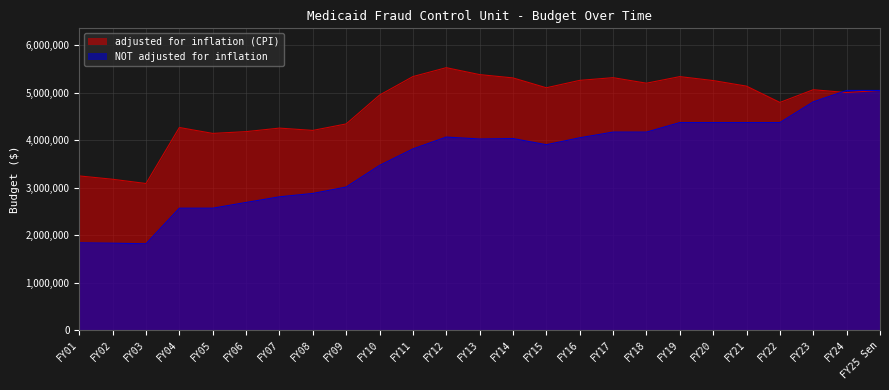

Reading left to right, transcribe all the data shown in this chart.

adjusted for inflation (CPI): FY01=3245676	FY02=3175740	FY03=3086073	FY04=4266326	FY05=4141881	FY06=4179453	FY07=4253490	FY08=4205221	FY09=4341613	FY10=4948754	FY11=5339422	FY12=5527006	FY13=5381044	FY14=5311246	FY15=5103562	FY16=5259642	FY17=5316420	FY18=5199856	FY19=5338580	FY20=5255518	FY21=5137912	FY22=4794455	FY23=5062544	FY24=5002952	FY25 Sen=5047180
NOT adjusted for inflation: FY01=1836486	FY02=1828733	FY03=1816248	FY04=2566248	FY05=2566248	FY06=2687349	FY07=2806033	FY08=2877105	FY09=3012021	FY10=3467021	FY11=3814923	FY12=4064923	FY13=4024274	FY14=4033878	FY15=3903878	FY16=4050000	FY17=4169880	FY18=4169880	FY19=4369880	FY20=4369880	FY21=4369880	FY22=4369880	FY23=4806868	FY24=5047180	FY25 Sen=5047180